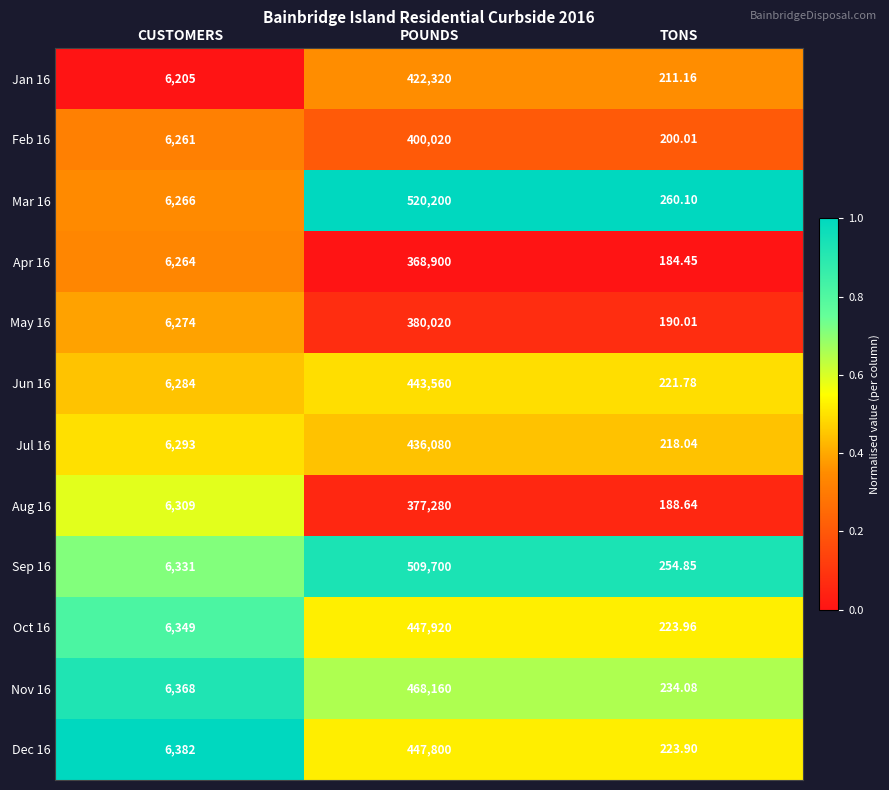

How many categories are shown in the chart?

3